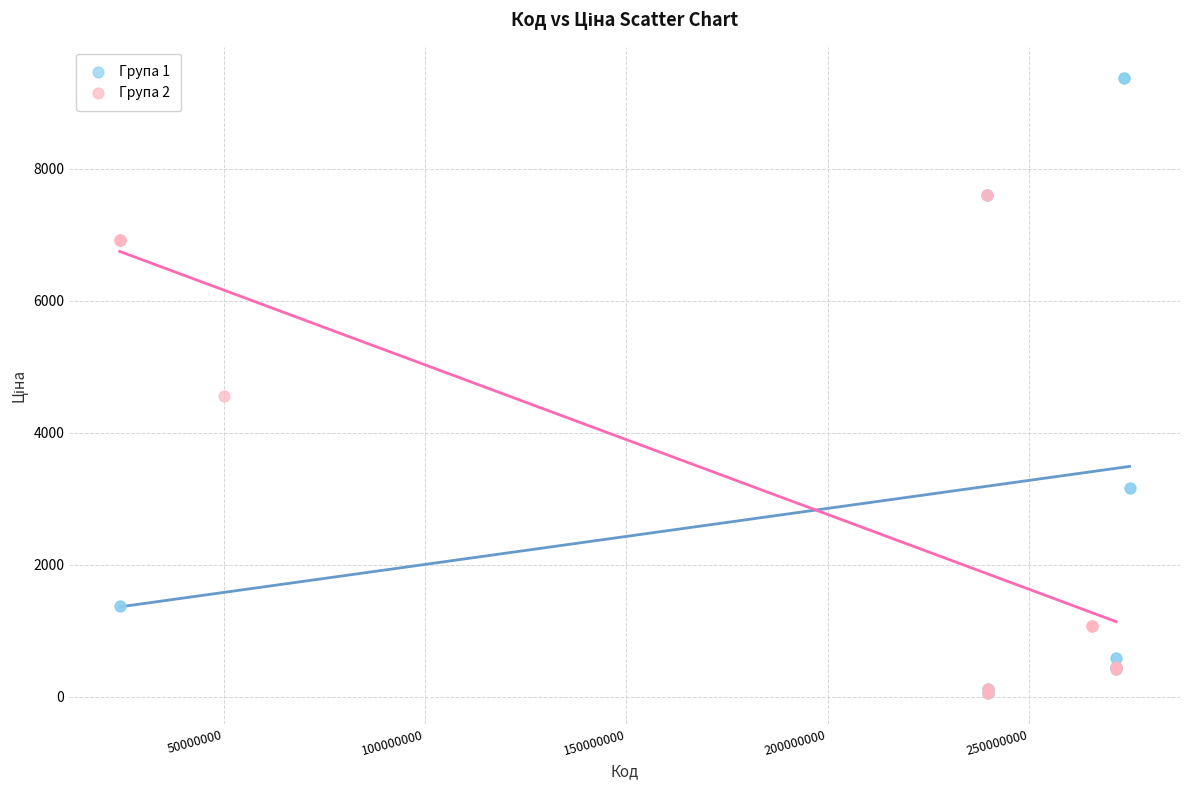

What are all the series names shown in the legend?

Група 1, Група 2